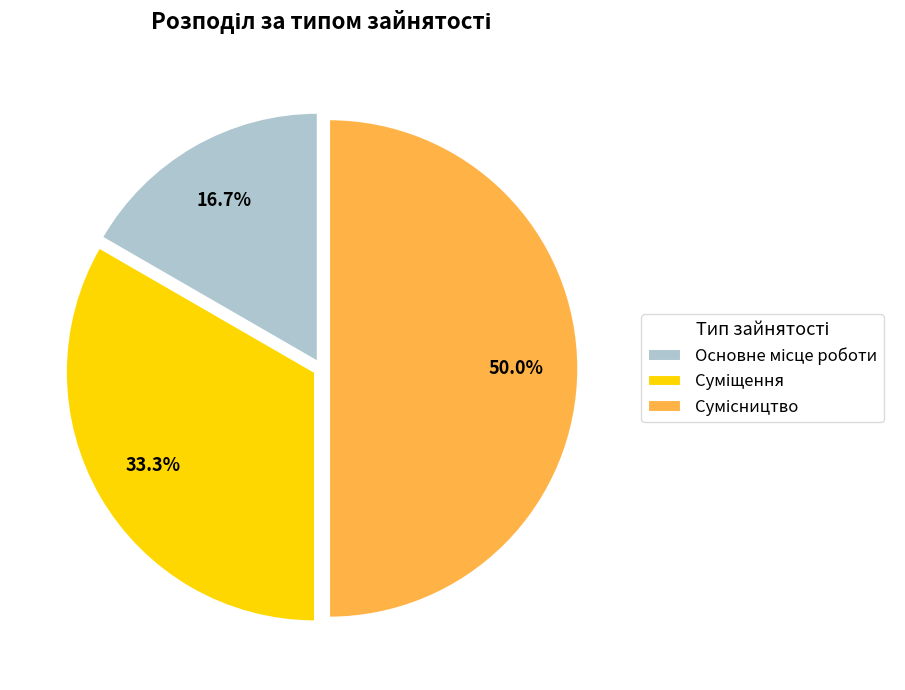

Rank the categories by value from highest to lowest.

Сумісництво, Суміщення, Основне місце роботи